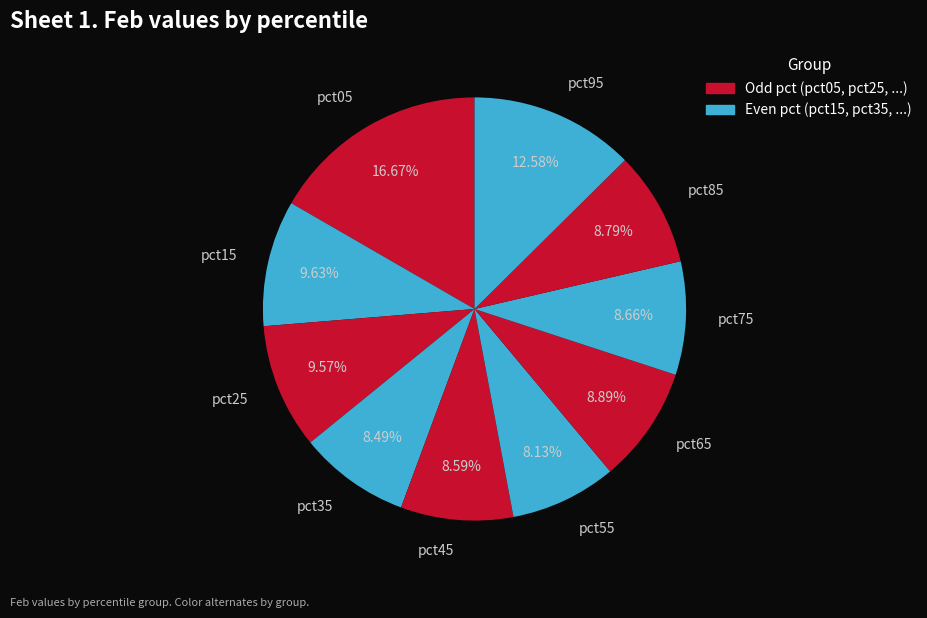

Does any single category account for the majority?

No